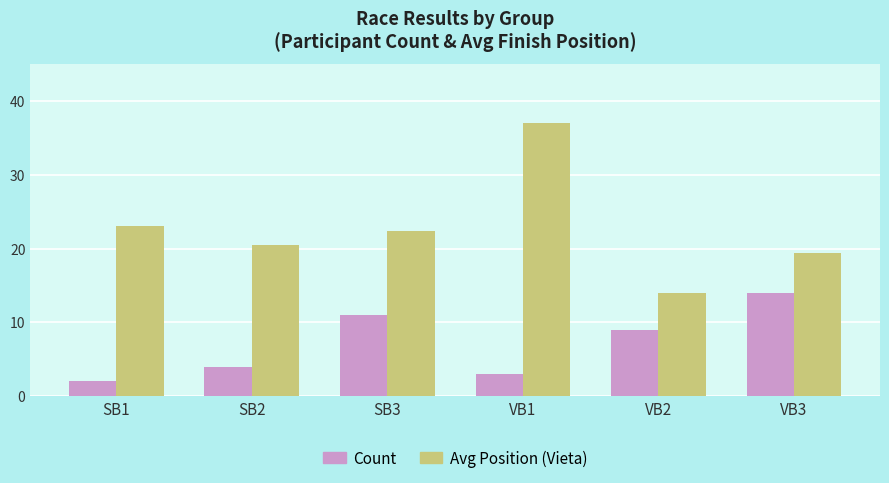

Does the chart contain any negative values?

No